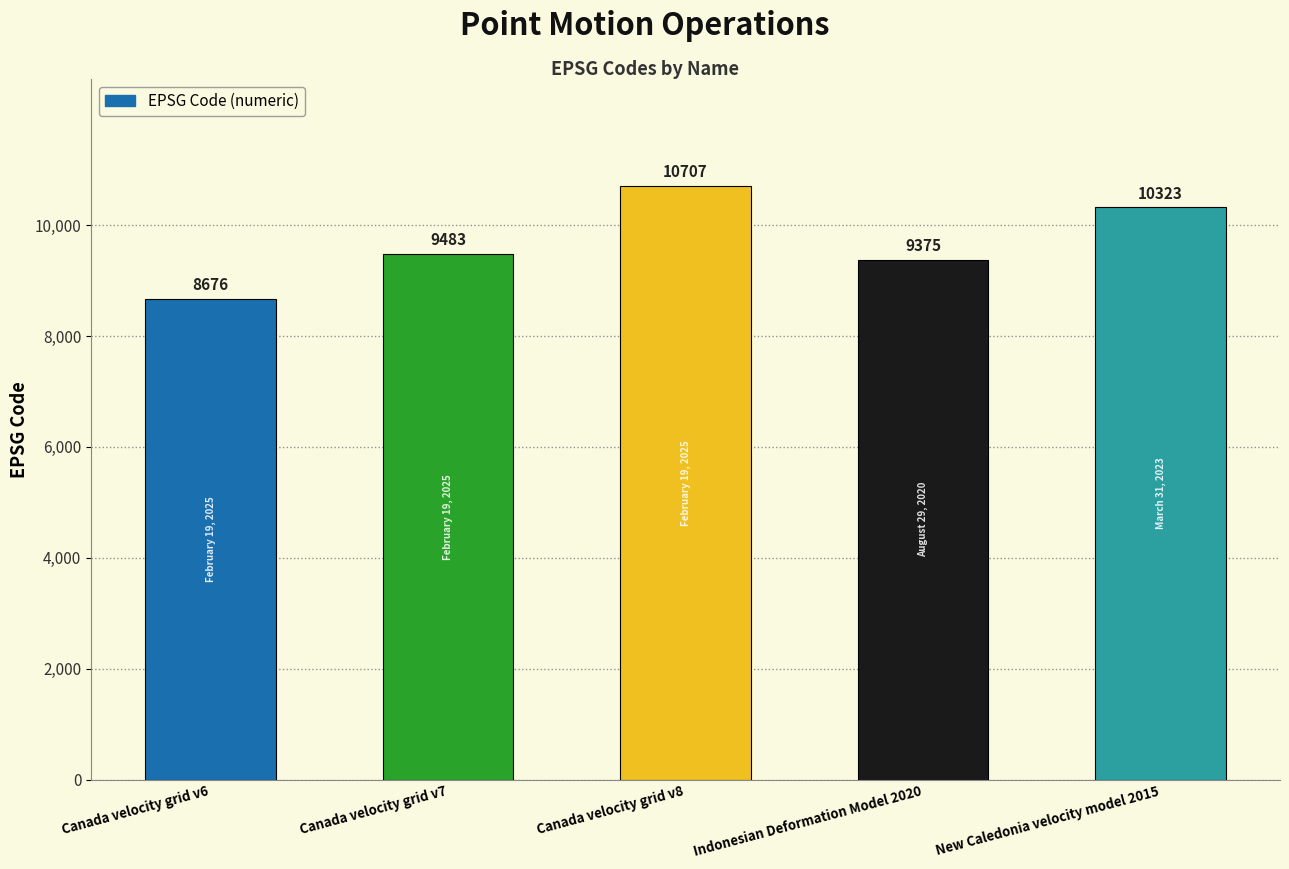

What is the sum of the values at Canada velocity grid v6 and Canada velocity grid v8?

19383